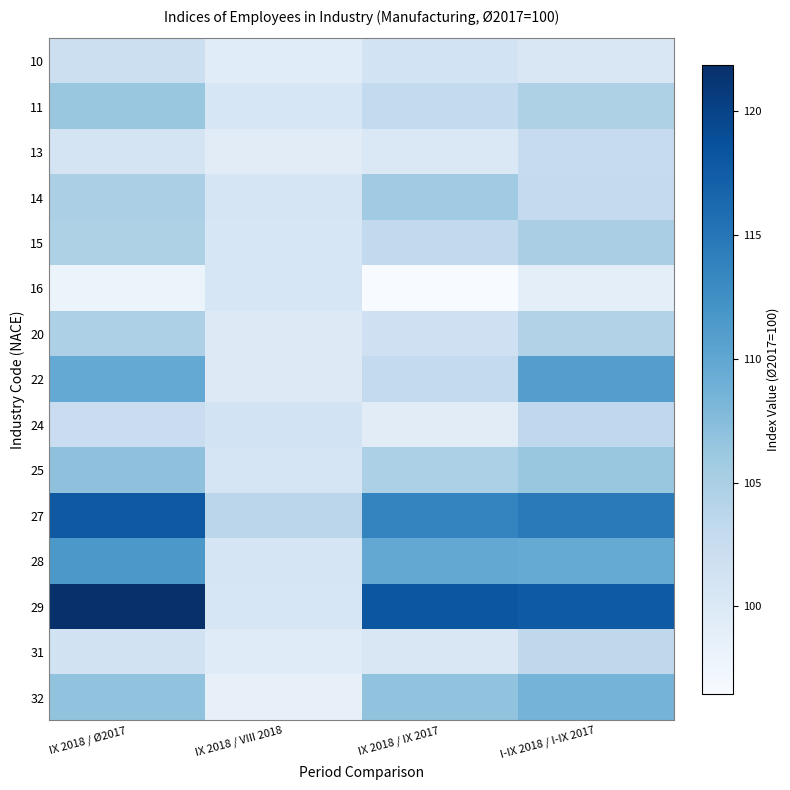

At which category does the chart reach its peak across all series?

IX 2018 / Ø2017